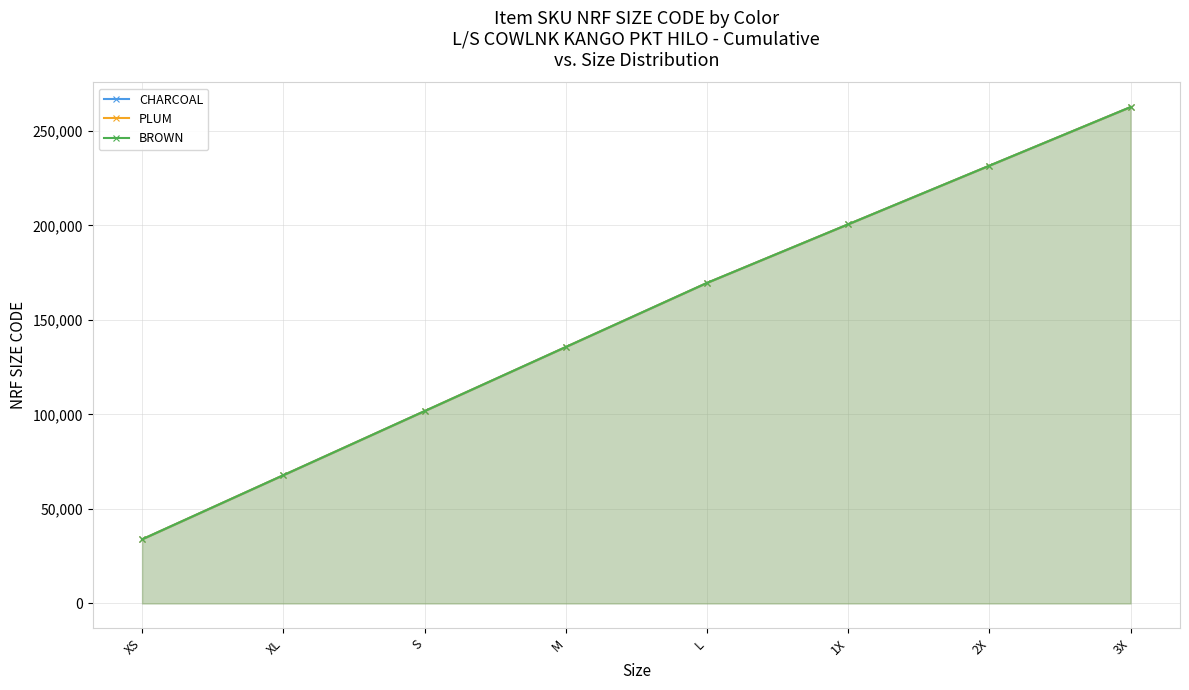

Count the CHARCOAL values in the range 101708 to 231528.

5